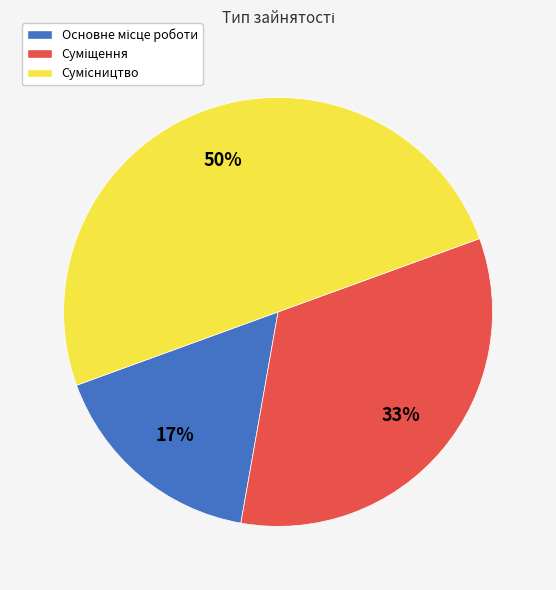

How many slices are in this pie chart?

3